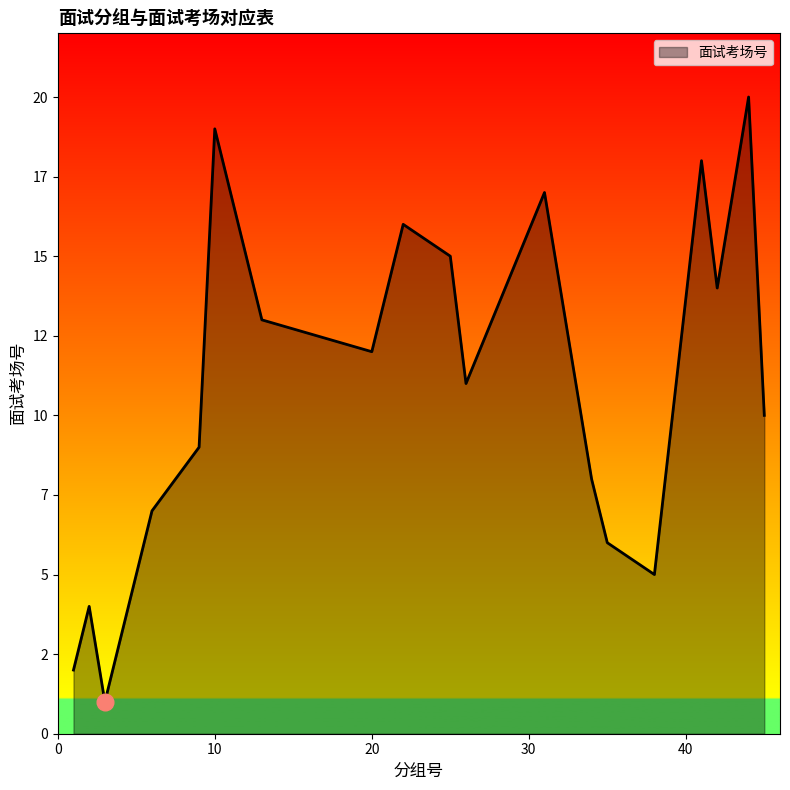

Does the chart have visible grid lines?

No